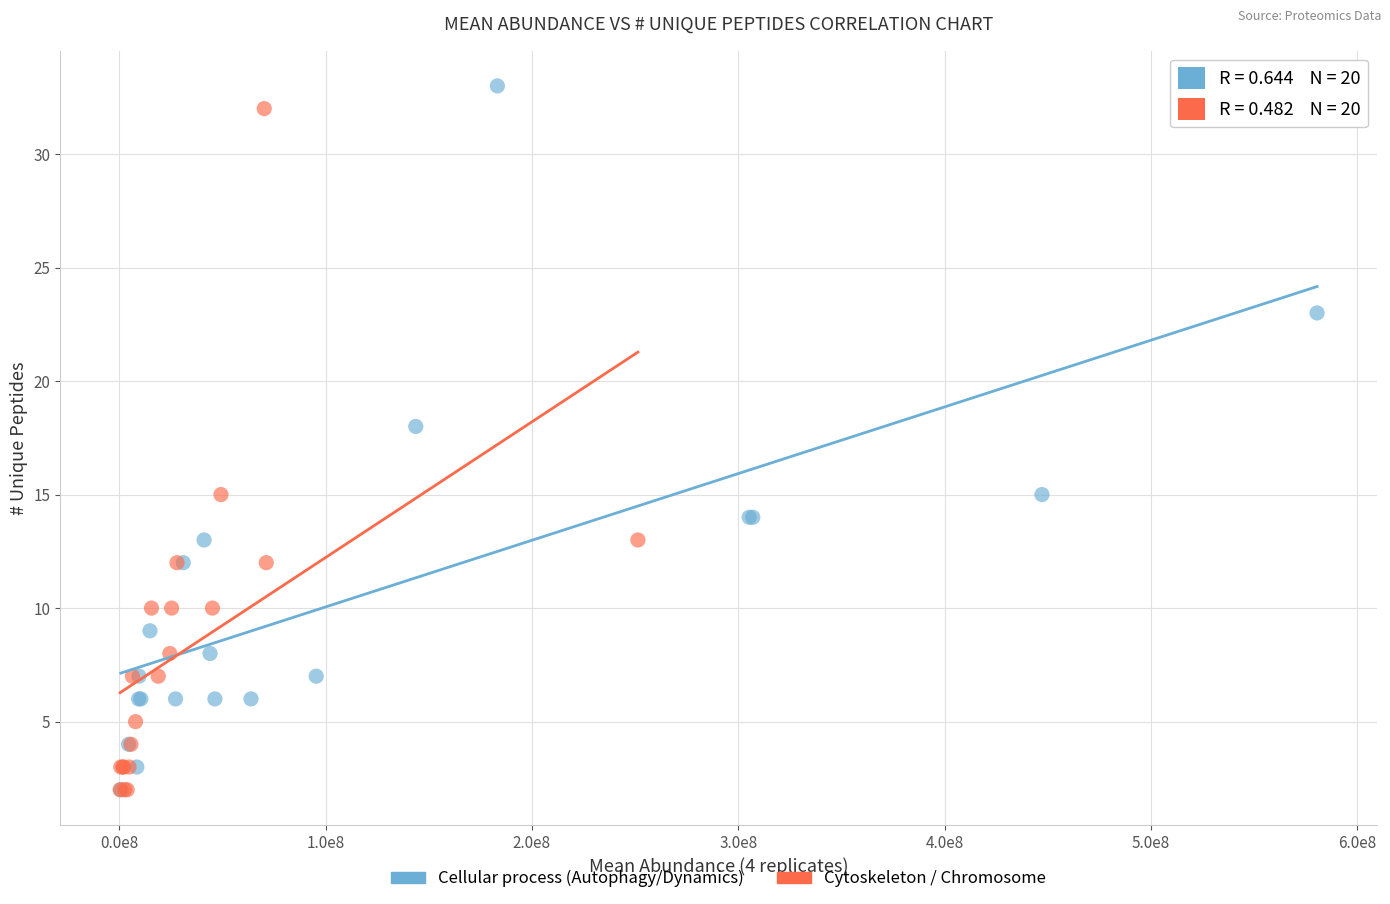

What are all the series names shown in the legend?

Cellular process (Autophagy/Dynamics), Cytoskeleton / Chromosome